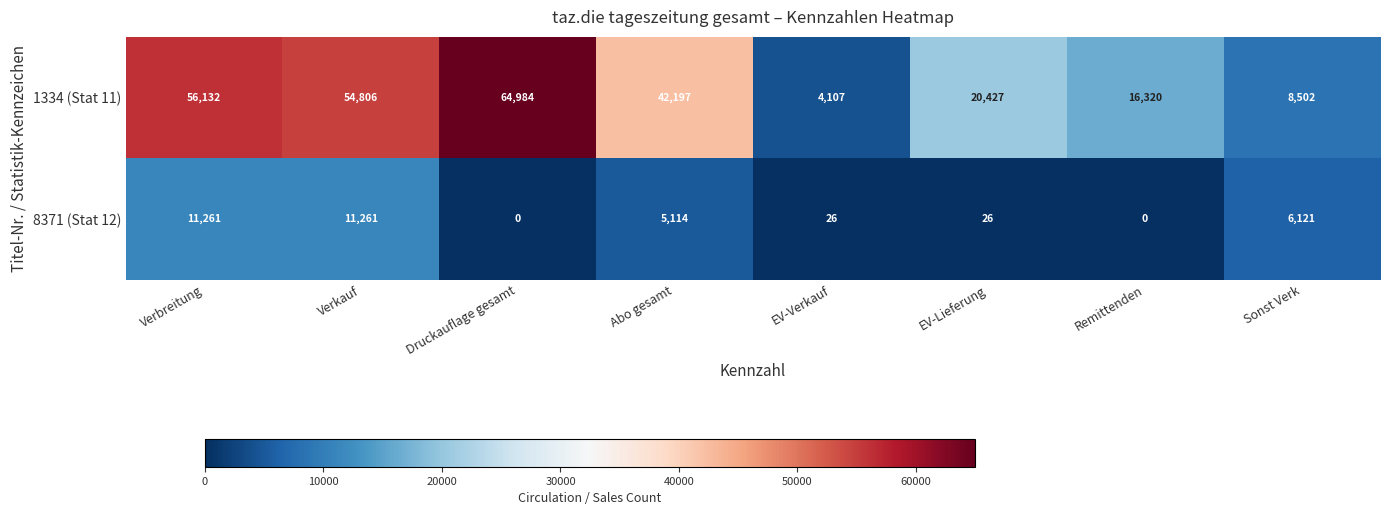

What is the average value of the 1334 (Stat 11) series?

33434